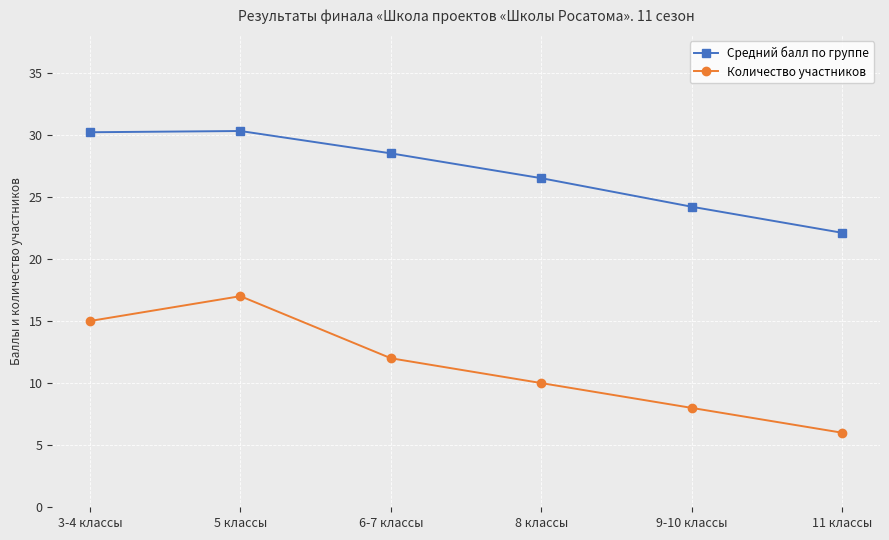

What is the approximate value of Средний балл по группе at 5 классы?

30.3